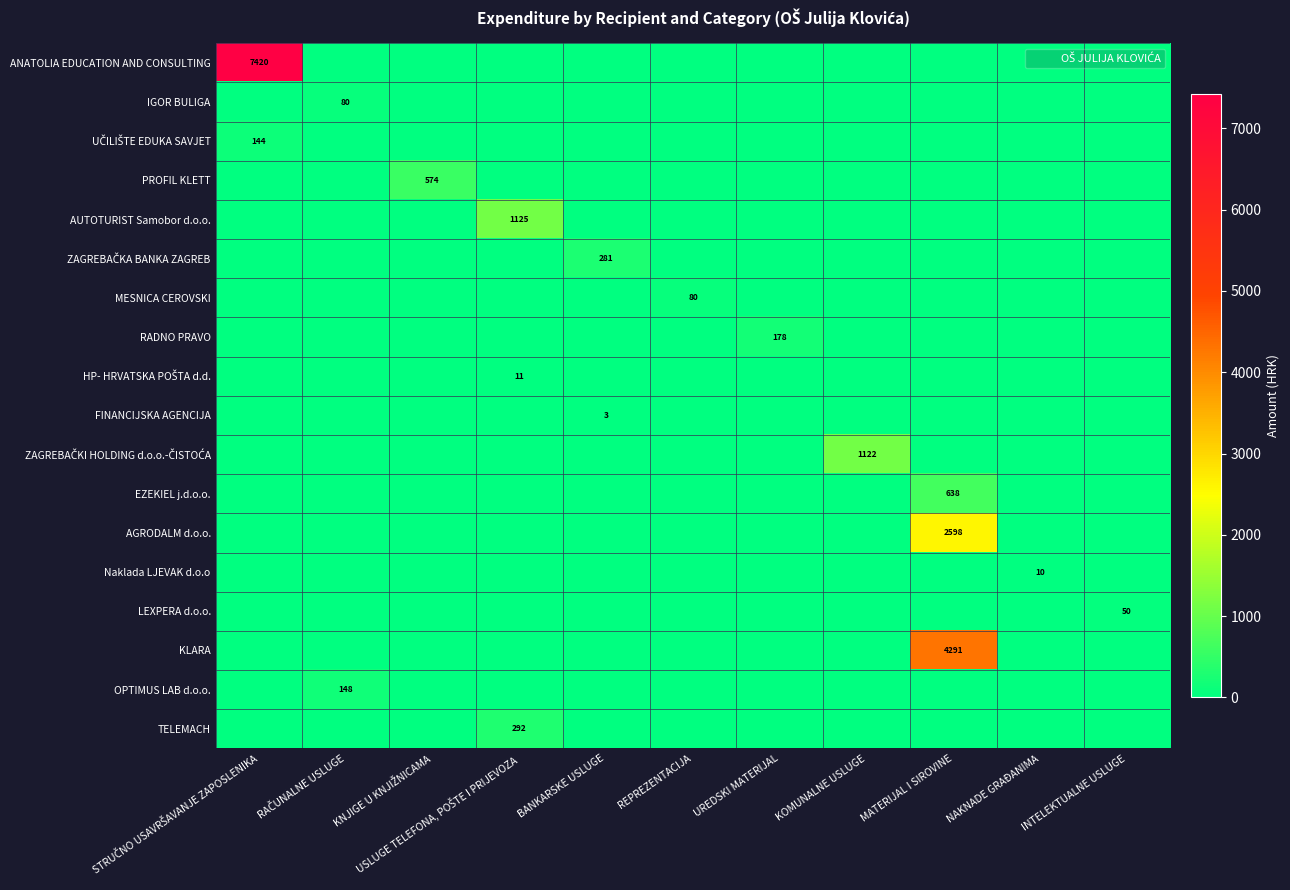

How many positive values does the Naklada LJEVAK d.o.o series have?

1